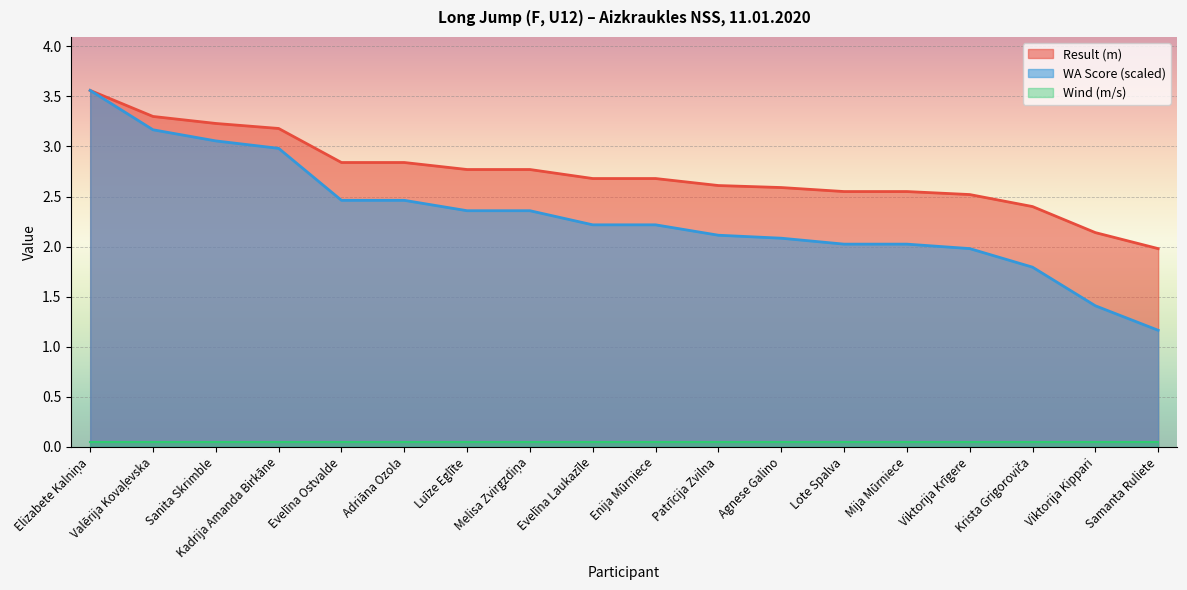

True or false: WA Score has more than 2 points higher than both neighbors.

False